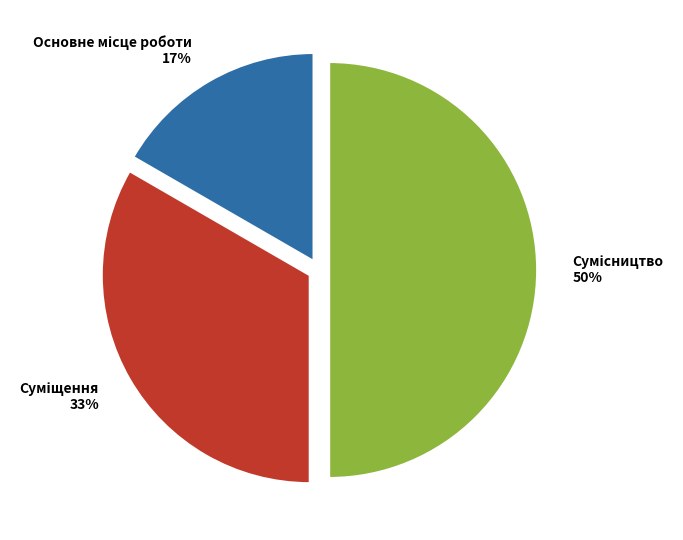

To the nearest percent, what is the average slice percentage?

33%